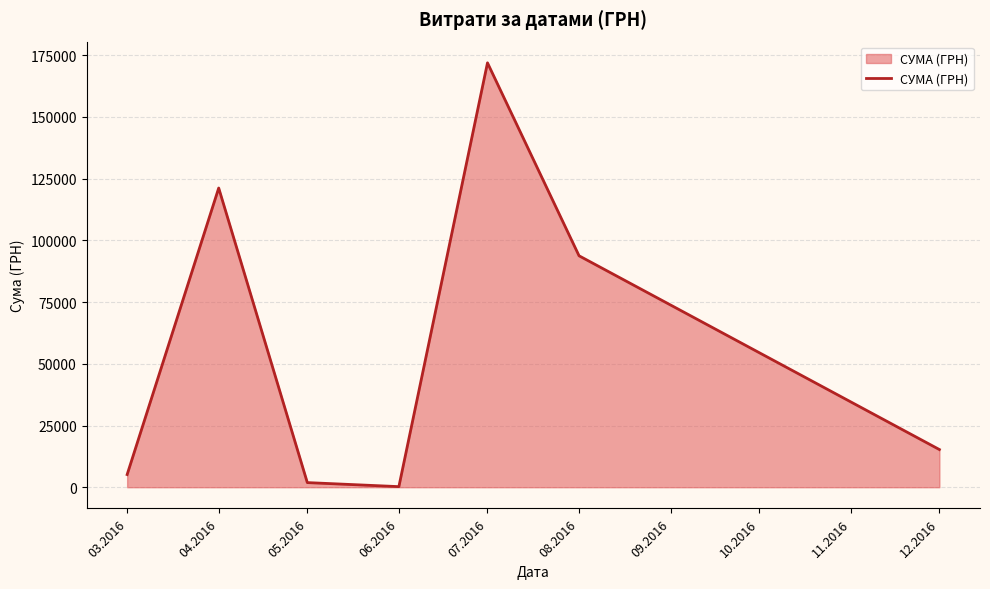

Is it true that the value at 08.2016 is 93755.5?

True